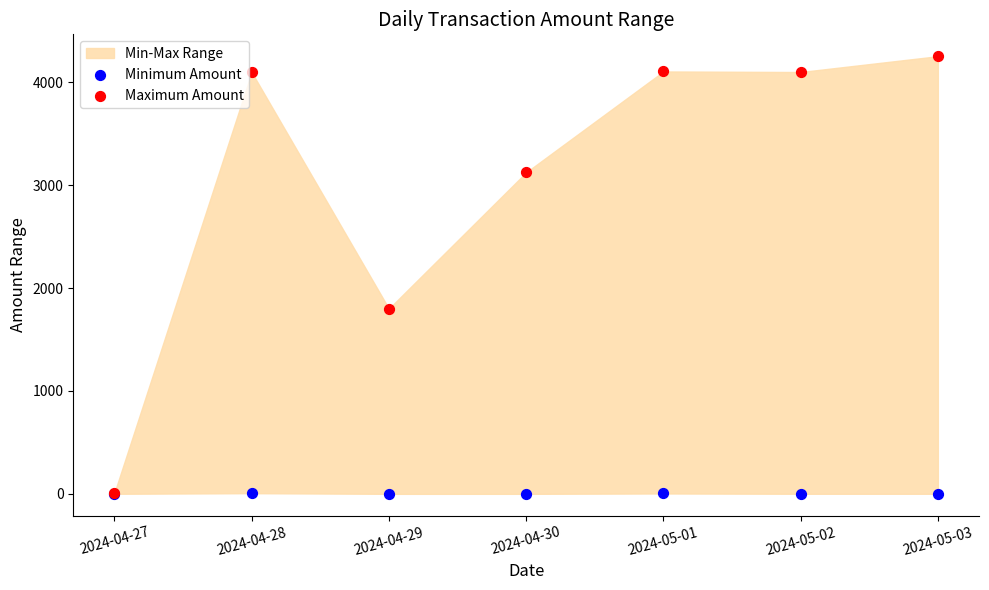

Across all series, what Y value is closest to 2126?

1800.0